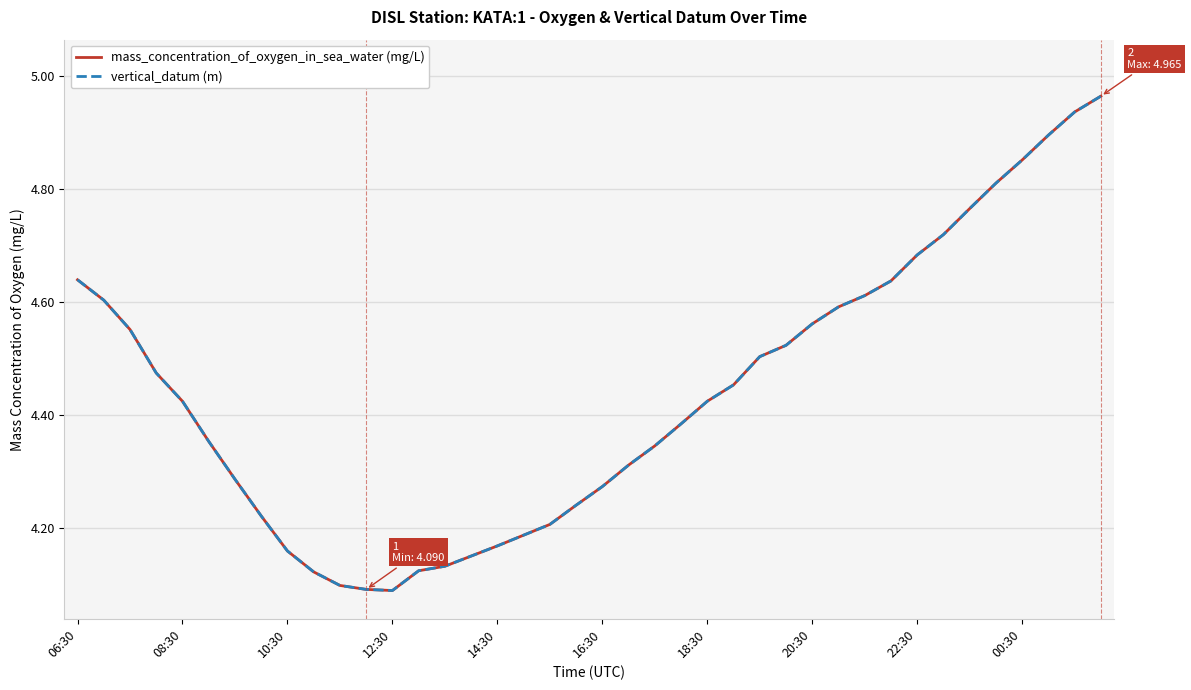

What is the difference between the second highest and second lowest values in the mass_concentration_of_oxygen_in_sea_water (mg/L) series?

0.8